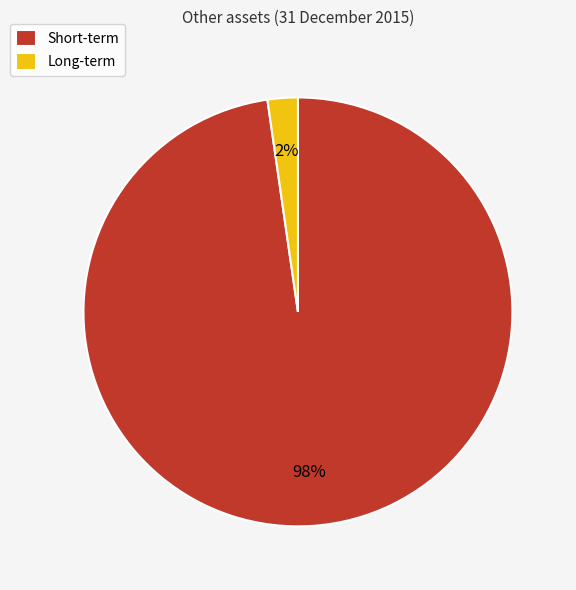

To the nearest percent, what is the average slice percentage?

50%